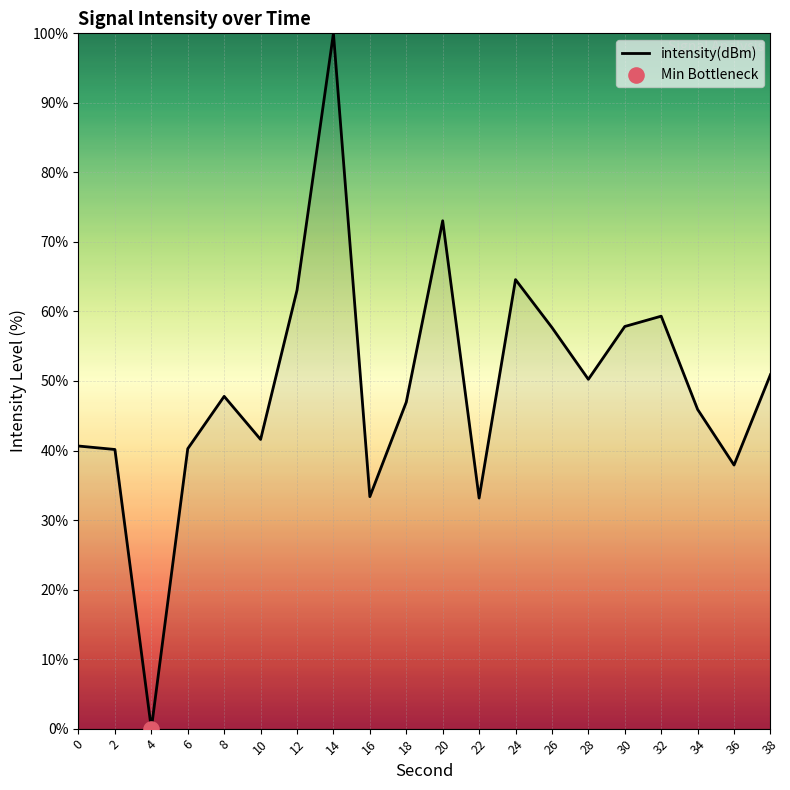

What is the ratio of the value at 0 to the value at 22?

1.2